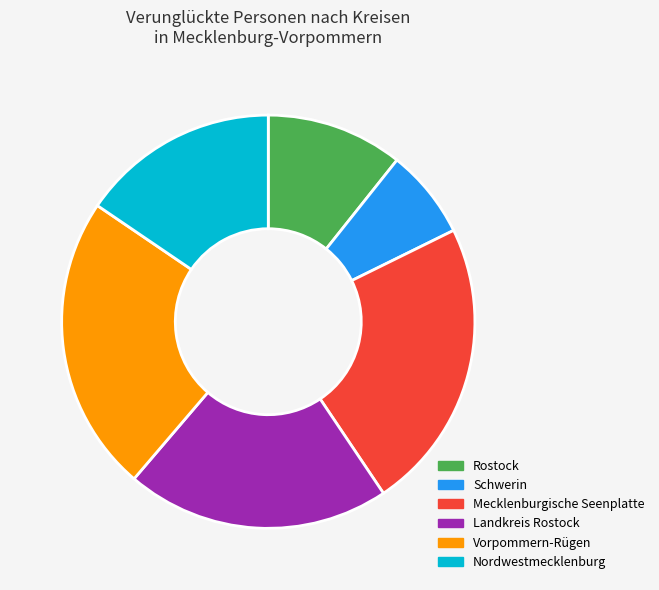

Does Mecklenburgische Seenplatte account for over 50% of the chart?

No